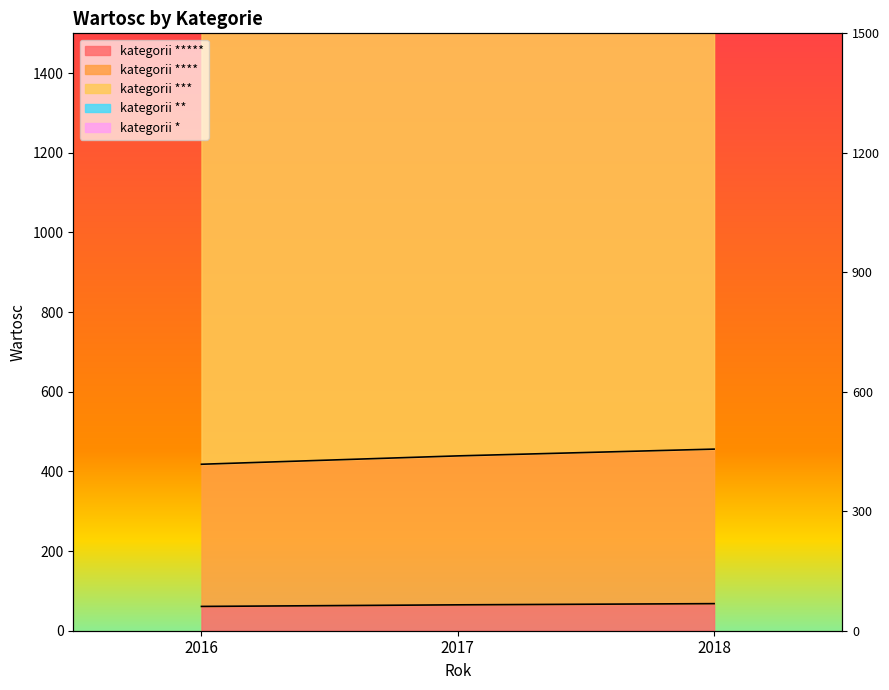

Is the value of kategorii * at 2017 greater than the value of kategorii ***** at 2017?

Yes